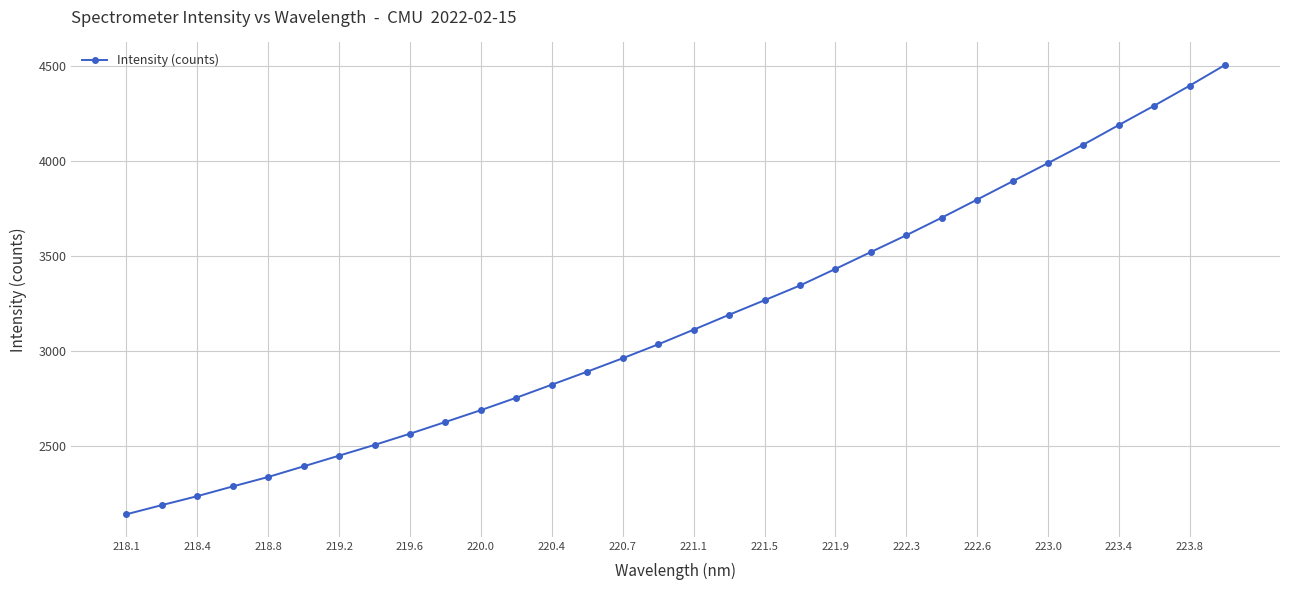

What is the difference between the maximum and minimum values?

2368.9